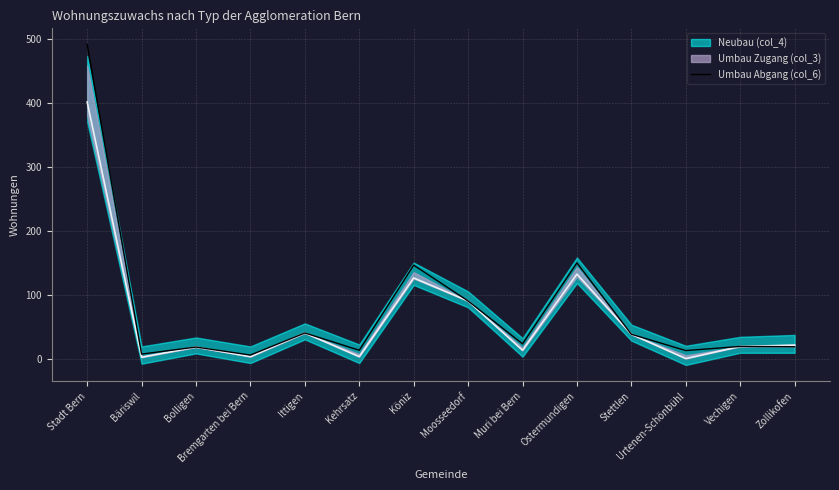

Where is the first local maximum?

Bolligen